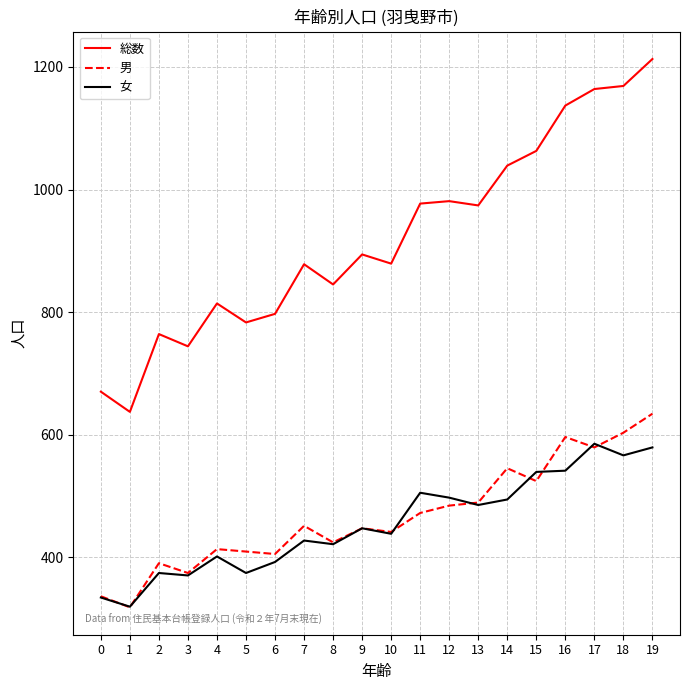

What is the maximum value for 女?

585